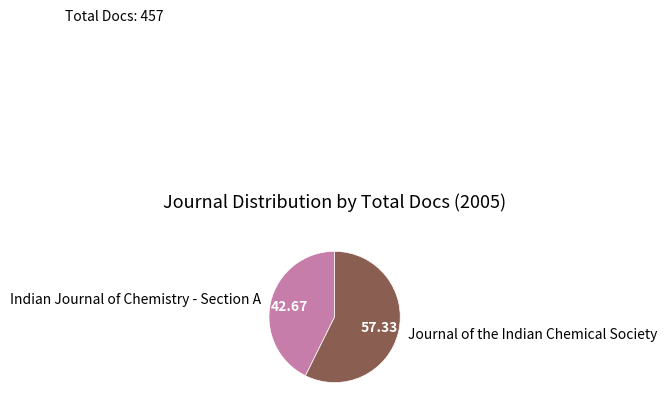

Which has a higher value, Indian Journal of Chemistry - Section A or Journal of the Indian Chemical Society?

Journal of the Indian Chemical Society